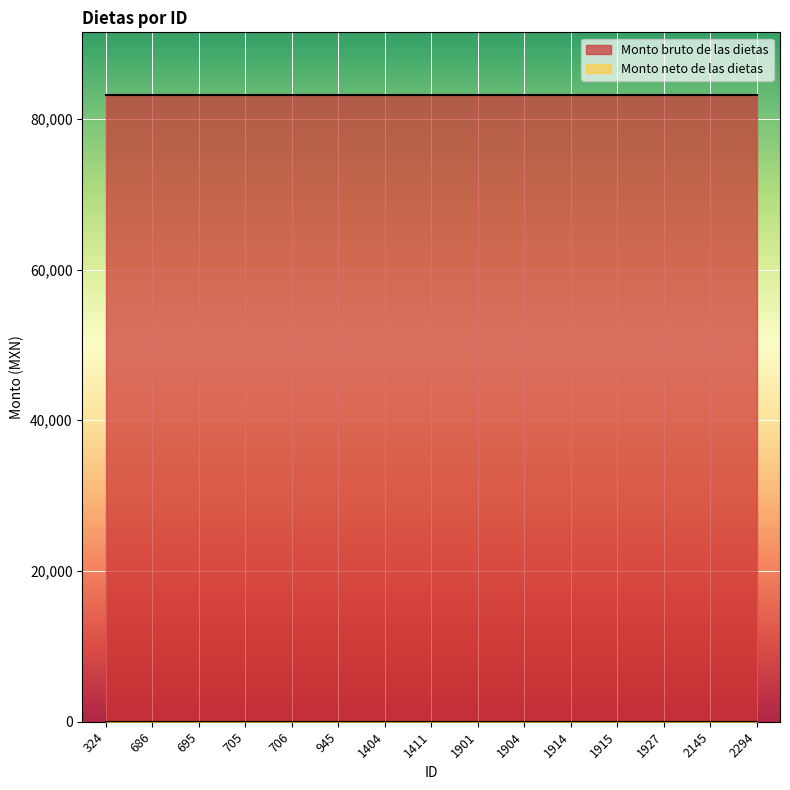

Which series has the largest total across all categories?

Monto bruto de las dietas